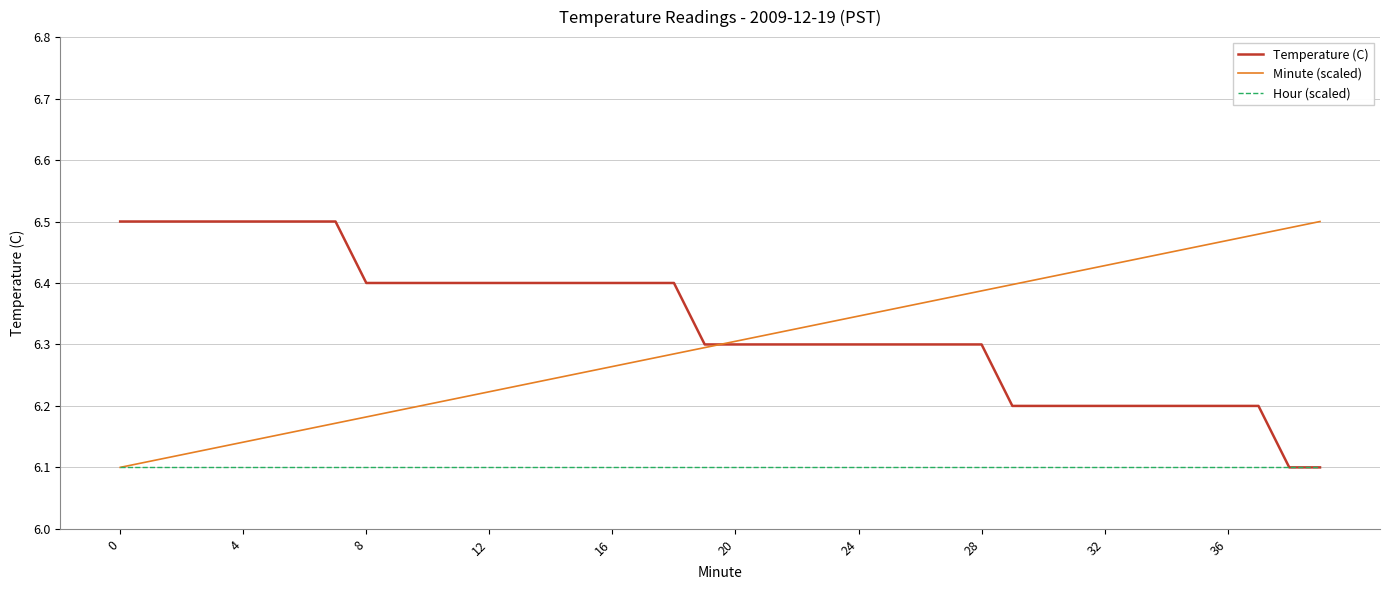

Which series has the largest total across all categories?

Temperature (C)